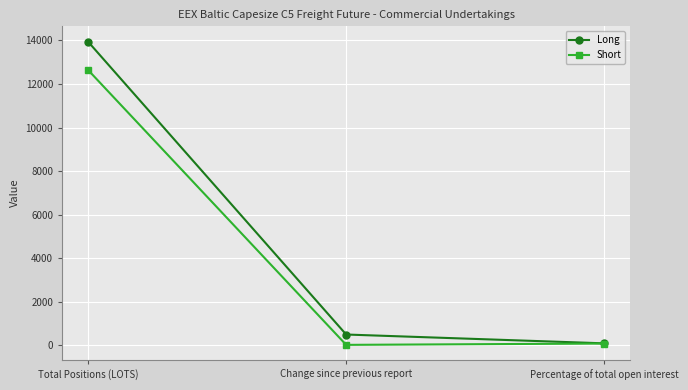

Which series has the widest spread of values?

Long